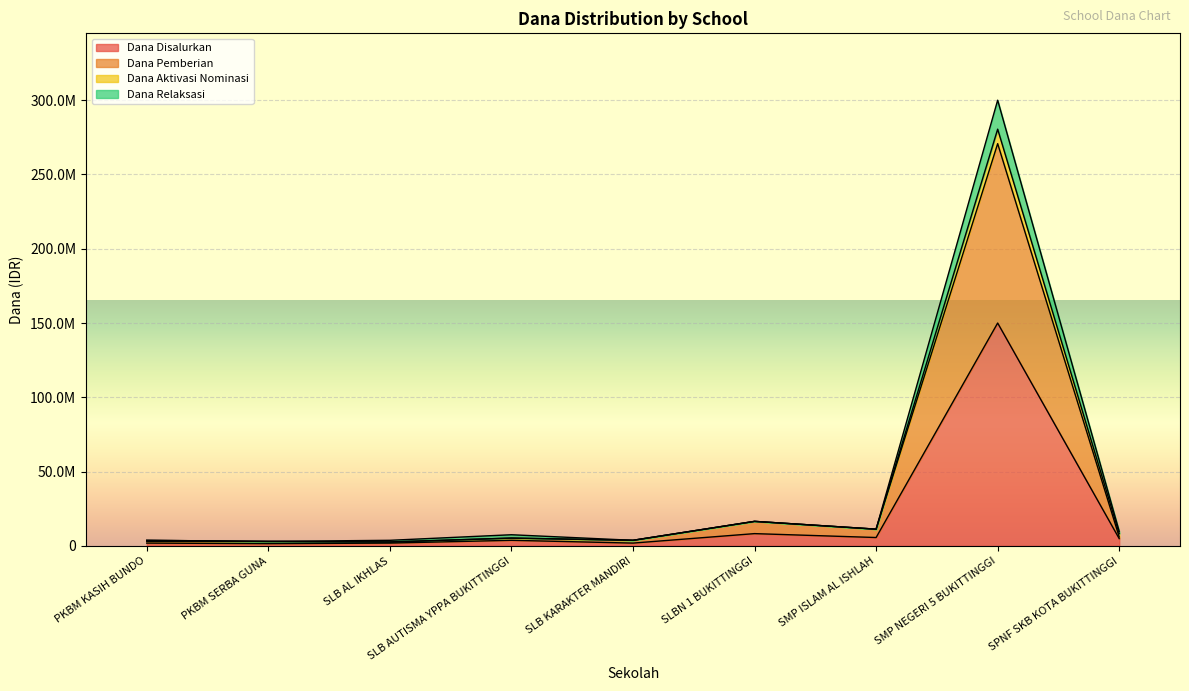

What is the average value of the Dana Disalurkan series?

19958333